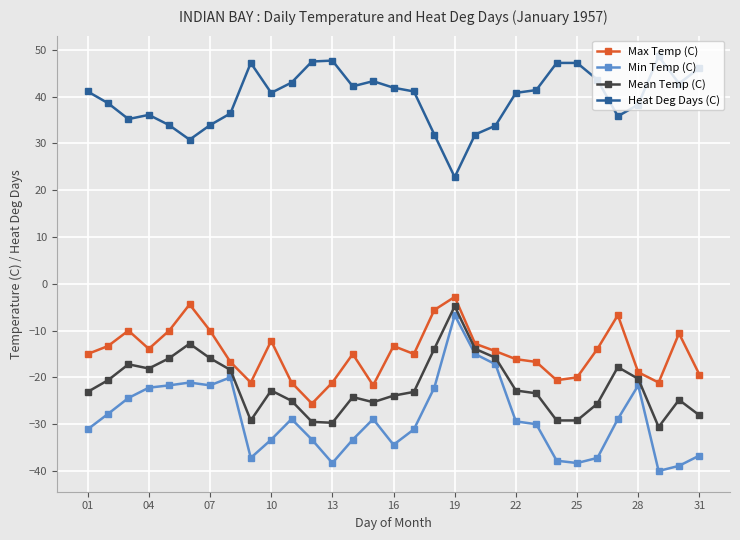

How many categories are shown in the chart?

31